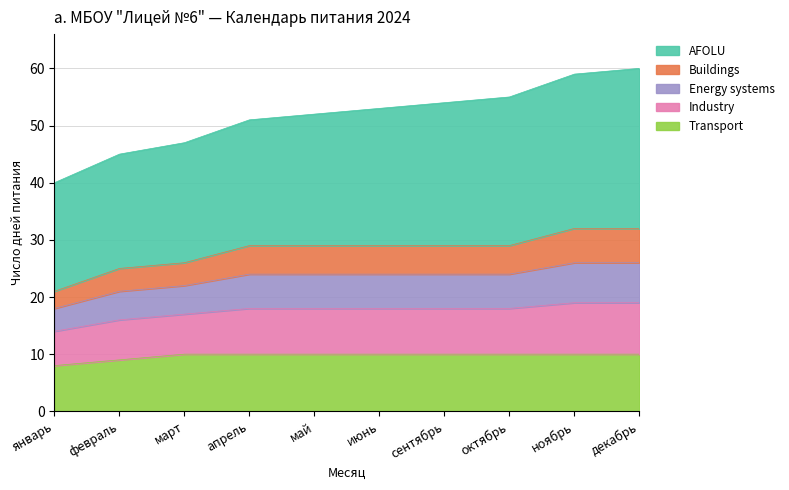

What is the value of the Transport point at the 8th from the left?

10